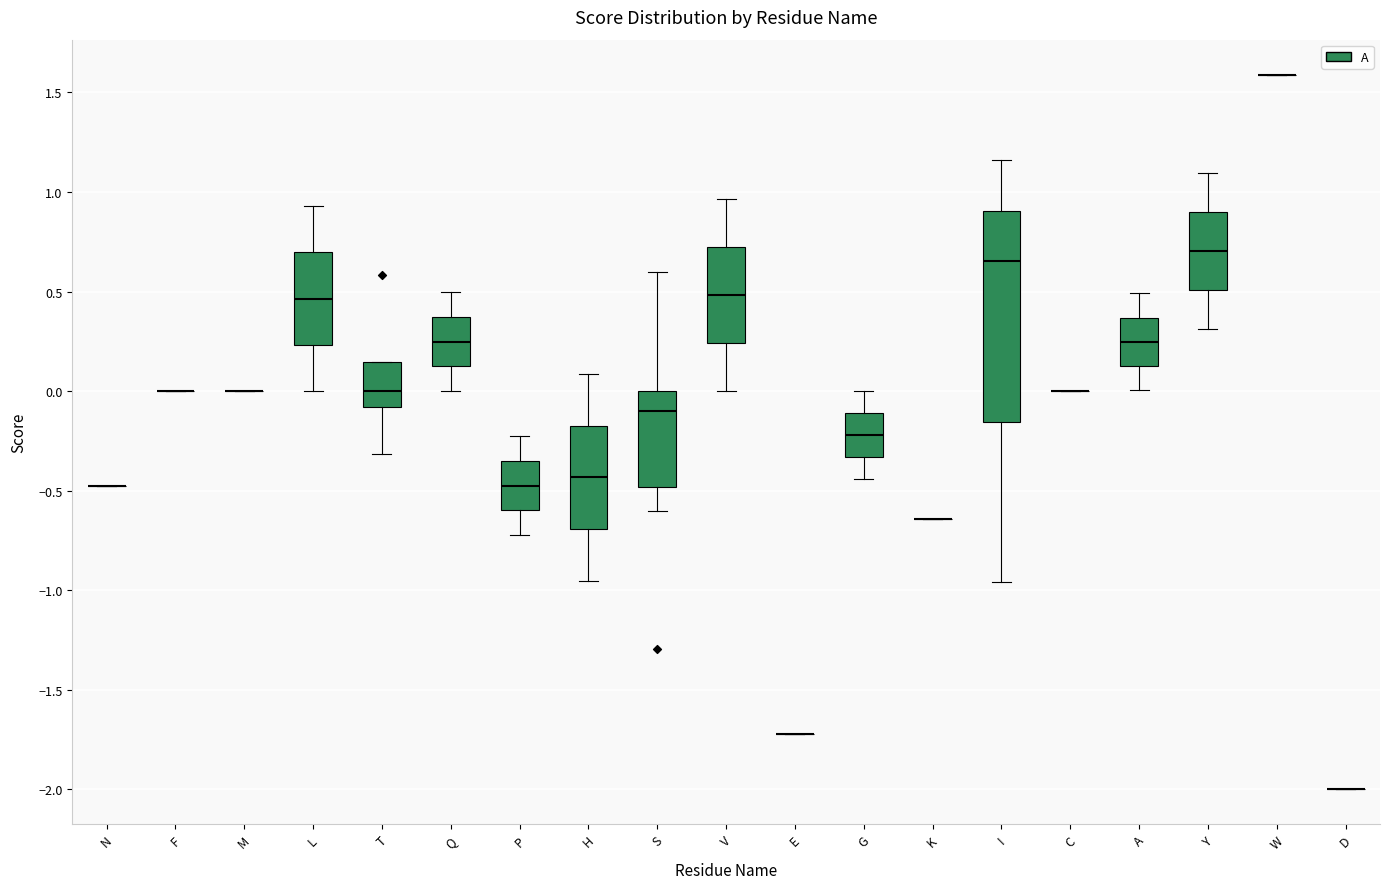

Reading left to right, transcribe this box plot: for each box, give where its median line is, the range the box spans, and where its two whiskers end, as read against the y-axis. The values are not printed on the chart, so give them approximately, as read against the axis.

N: box collapsed to a line at -0.50, whiskers -0.50 to -0.50
F: box collapsed to a line at 0.00, whiskers 0.00 to 0.00
M: box collapsed to a line at 0.00, whiskers 0.00 to 0.00
L: median 0.45, box 0.25 to 0.70, whiskers 0.00 to 0.95
T: median 0.00, box -0.10 to 0.15, whiskers -0.30 to 0.15
Q: median 0.25, box 0.10 to 0.35, whiskers 0.00 to 0.50
P: median -0.45, box -0.60 to -0.35, whiskers -0.70 to -0.25
H: median -0.45, box -0.70 to -0.15, whiskers -0.95 to 0.10
S: median -0.10, box -0.50 to 0.00, whiskers -0.60 to 0.60
V: median 0.50, box 0.25 to 0.70, whiskers 0.00 to 0.95
E: box collapsed to a line at -1.70, whiskers -1.70 to -1.70
G: median -0.20, box -0.35 to -0.10, whiskers -0.45 to 0.00
K: box collapsed to a line at -0.65, whiskers -0.65 to -0.65
I: median 0.65, box -0.15 to 0.90, whiskers -0.95 to 1.15
C: box collapsed to a line at 0.00, whiskers 0.00 to 0.00
A: median 0.25, box 0.15 to 0.35, whiskers 0.00 to 0.50
Y: median 0.70, box 0.50 to 0.90, whiskers 0.30 to 1.10
W: box collapsed to a line at 1.60, whiskers 1.60 to 1.60
D: box collapsed to a line at -2.00, whiskers -2.00 to -2.00